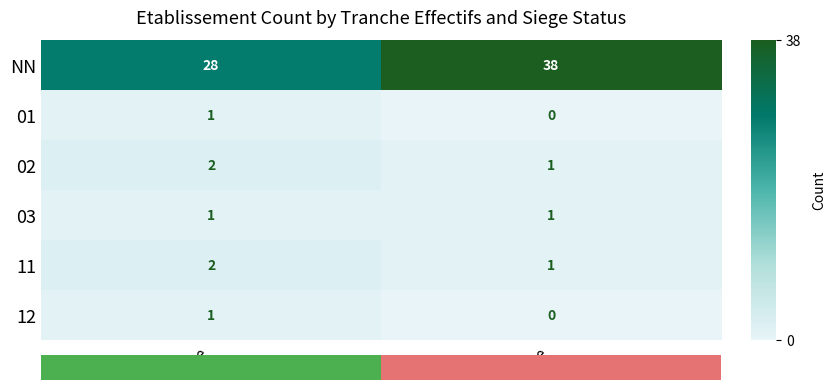

At which label is 01 closest to 0?

false